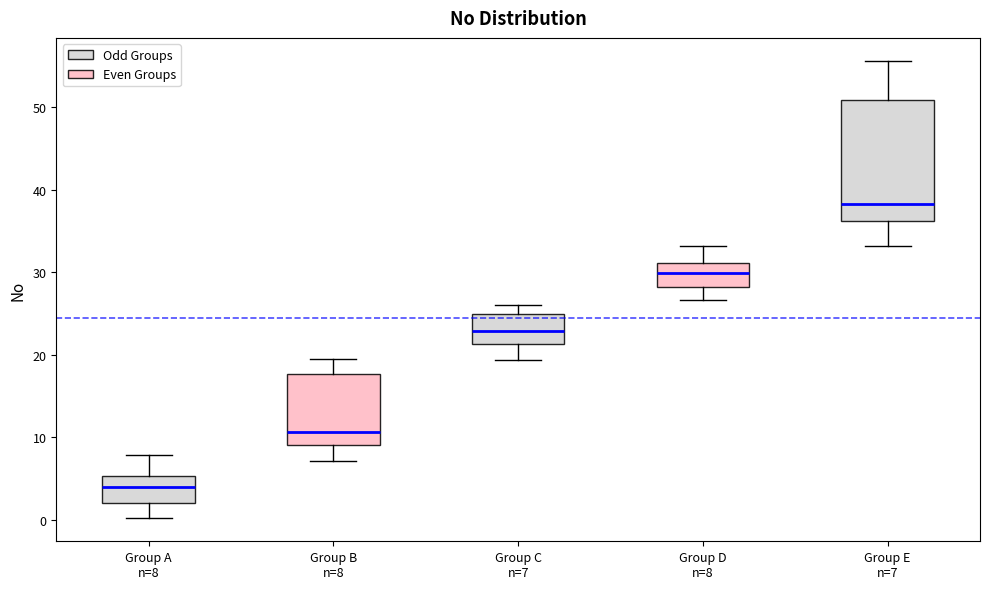

Reading left to right, transcribe this box plot: for each box, give where its median line is, the range the box spans, and where its two whiskers end, as read against the y-axis. The values are not printed on the chart, so give them approximately, as read against the axis.

Group A n=8: median 4, box 2 to 5, whiskers 0 to 8
Group B n=8: median 11, box 9 to 18, whiskers 7 to 19
Group C n=7: median 23, box 21 to 25, whiskers 19 to 26
Group D n=8: median 30, box 28 to 31, whiskers 27 to 33
Group E n=7: median 38, box 36 to 51, whiskers 33 to 56